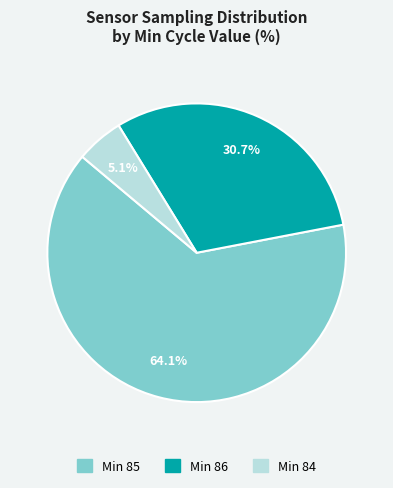

Is there any slice that represents more than half of the pie?

Yes